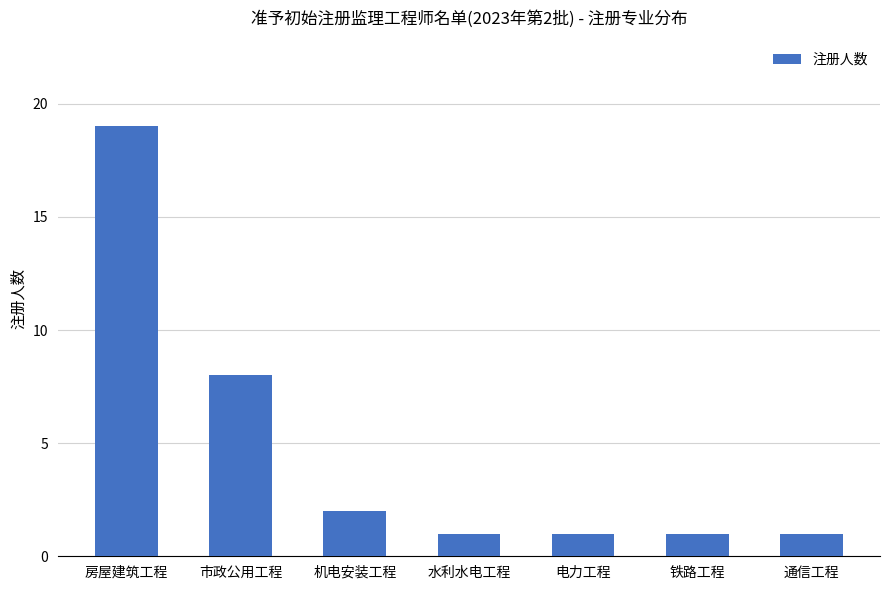

What is the greatest value displayed?

19